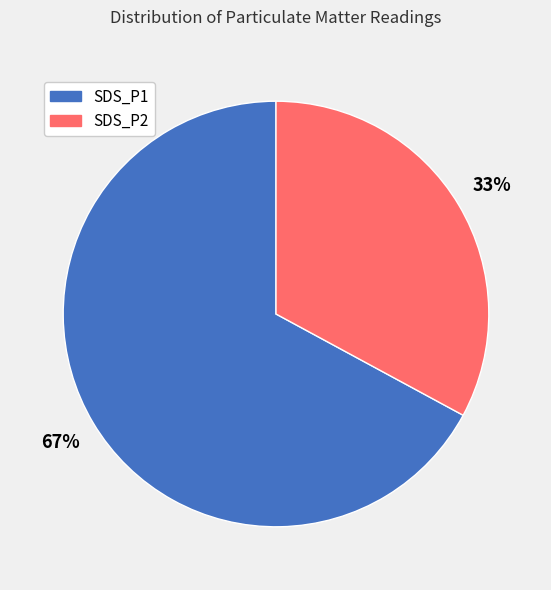

To the nearest percent, what is the average slice percentage?

50%